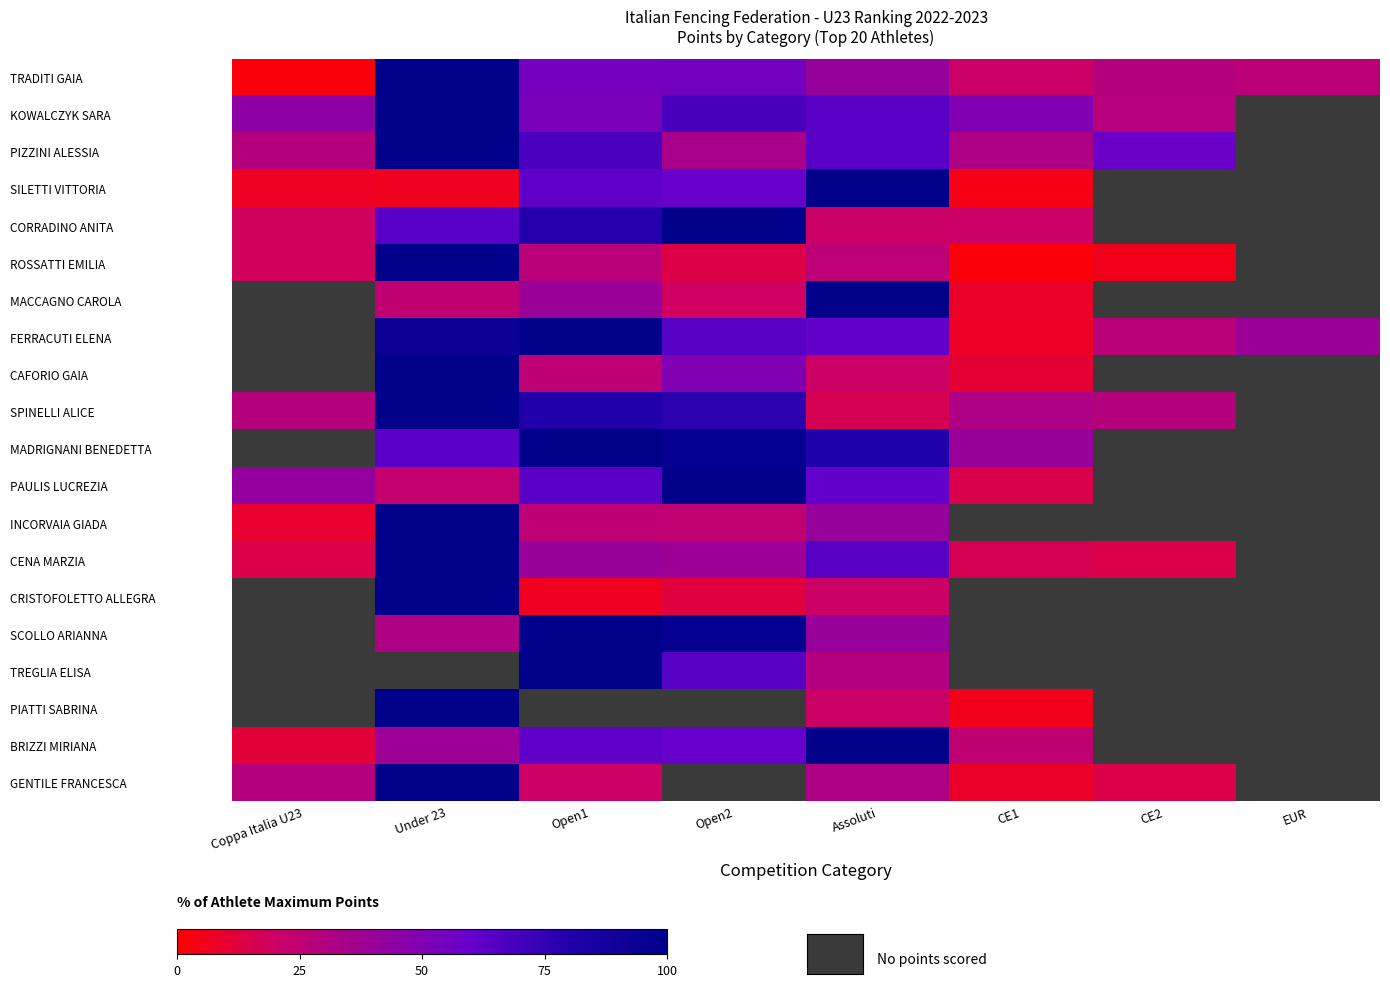

What is the spread (max minus min) of values at Open2?

100.0